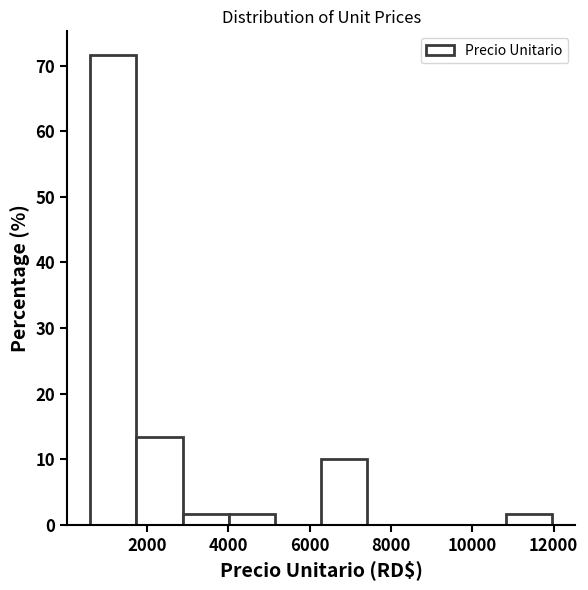

How tall is the bar that spans 6200 to 7400 on the x-axis? Neither the bar edges nor the heights are printed on the chart, so give them approximately, as read against the axes.

10